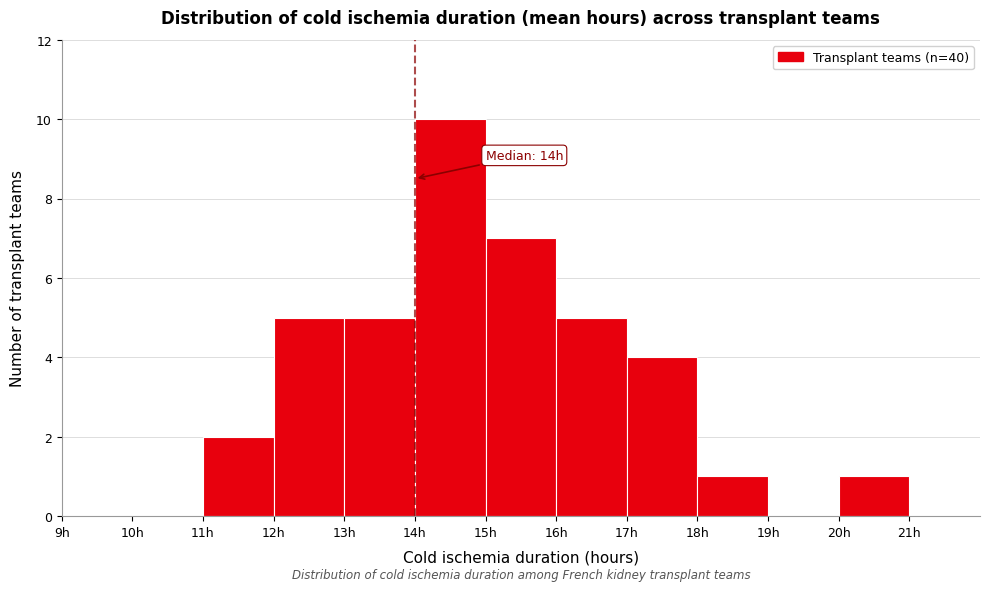

Which range on the x-axis has the tallest bar?

14 to 15